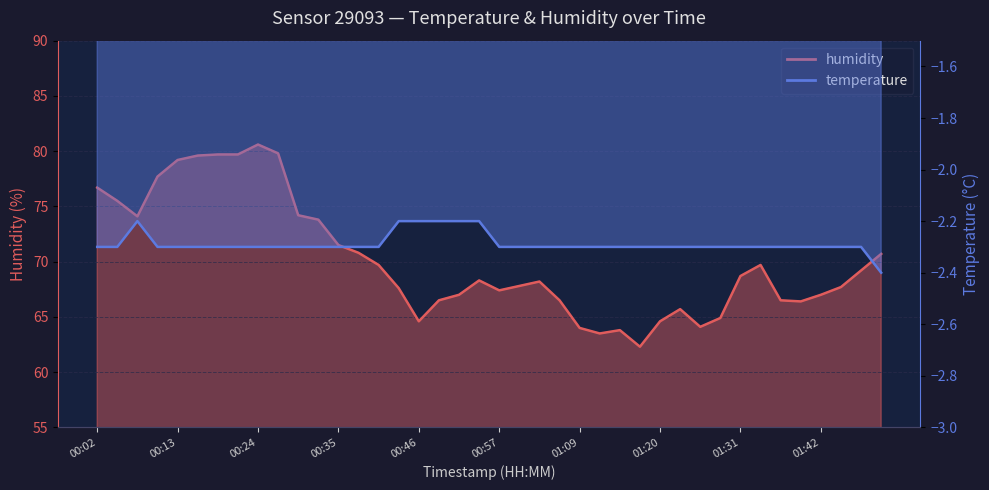

What is the difference between the maximum and minimum values?

18.3